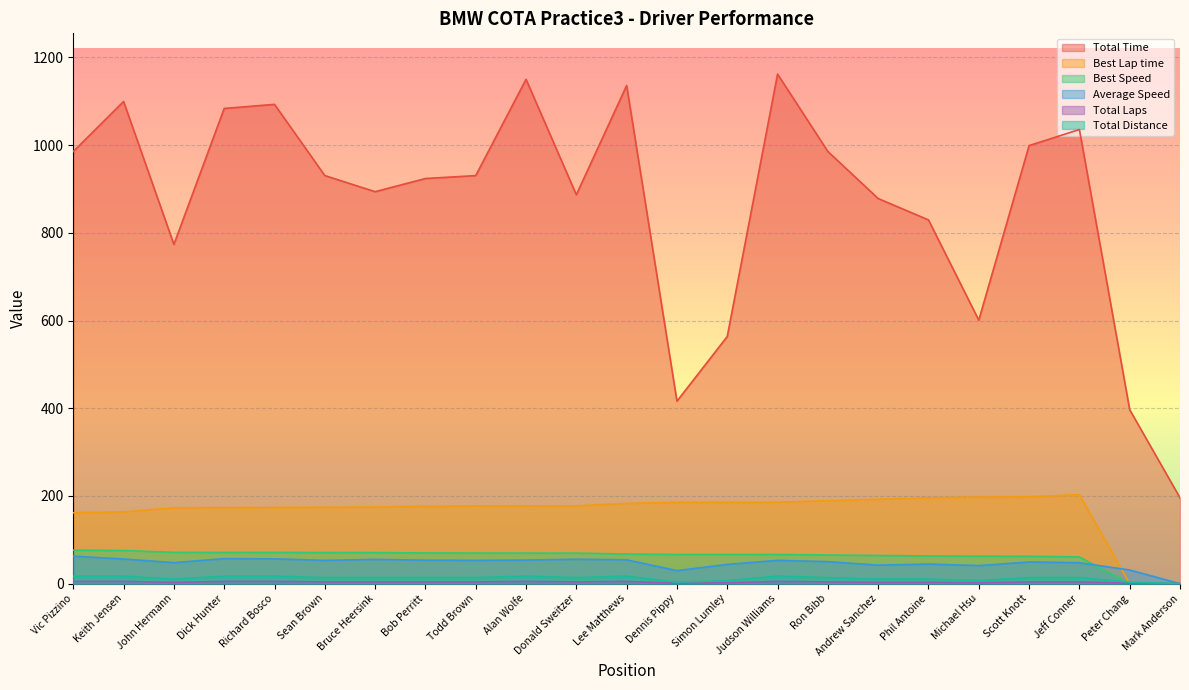

Reading right to left, extract all data points from this chart.

Total Time: 195.8	396.6	1035.7	999.1	600.9	829.5	878.3	985.6	1162.1	563.6	416.1	1136.1	887.0	1150.2	930.6	924.0	893.9	930.7	1093.1	1083.7	773.7	1099.6	985.6
Best Lap time: 0.0	0.0	203.0	198.0	197.5	195.6	192.5	189.1	185.6	185.6	185.5	182.9	177.5	177.3	176.9	176.4	174.6	174.2	173.6	173.5	173.1	163.6	161.6
Best Speed: 0.0	0.0	60.8	62.4	62.5	63.1	64.2	65.3	66.5	66.6	66.6	67.5	69.6	69.7	69.8	70.0	70.7	70.9	71.2	71.2	71.4	75.5	76.5
Average Speed: 0.0	31.1	47.7	49.5	41.1	44.7	42.2	50.1	53.1	43.8	29.7	54.4	55.7	53.7	53.1	53.5	55.3	53.1	56.5	57.0	47.9	56.2	62.7
Total Laps: 0.0	1.0	4.0	4.0	2.0	3.0	3.0	4.0	5.0	2.0	1.0	5.0	4.0	5.0	4.0	4.0	4.0	4.0	5.0	5.0	3.0	5.0	5.0
Total Distance: 0.0	3.4	13.7	13.7	6.9	10.3	10.3	13.7	17.2	6.9	3.4	17.2	13.7	17.2	13.7	13.7	13.7	13.7	17.2	17.2	10.3	17.2	17.2